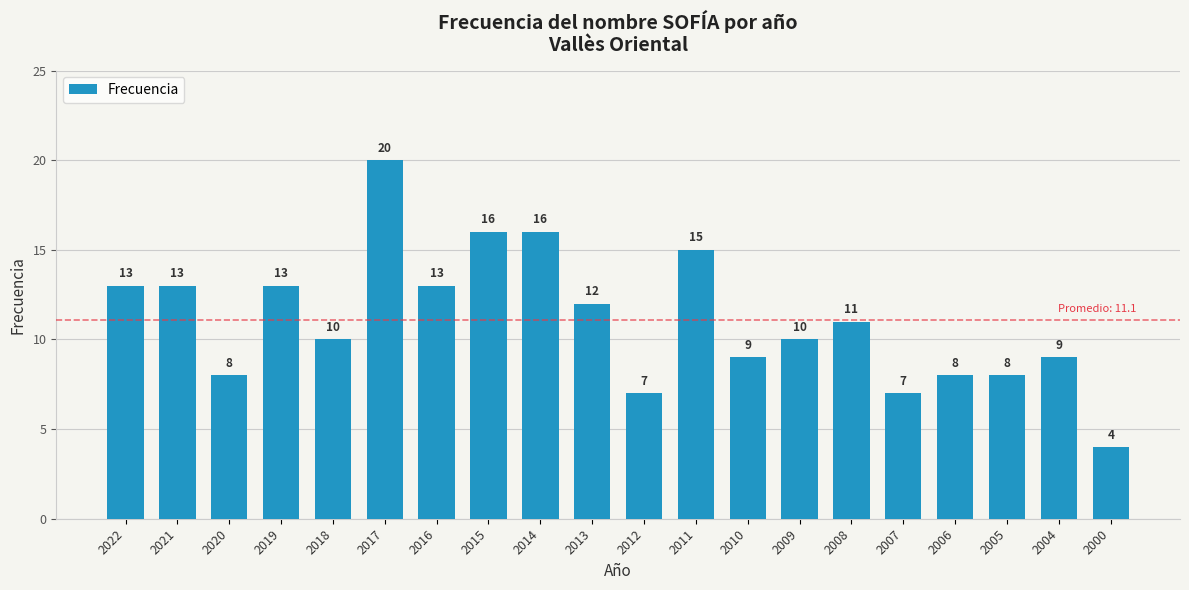

Reading left to right, extract all data points from this chart.

13	13	8	13	10	20	13	16	16	12	7	15	9	10	11	7	8	8	9	4